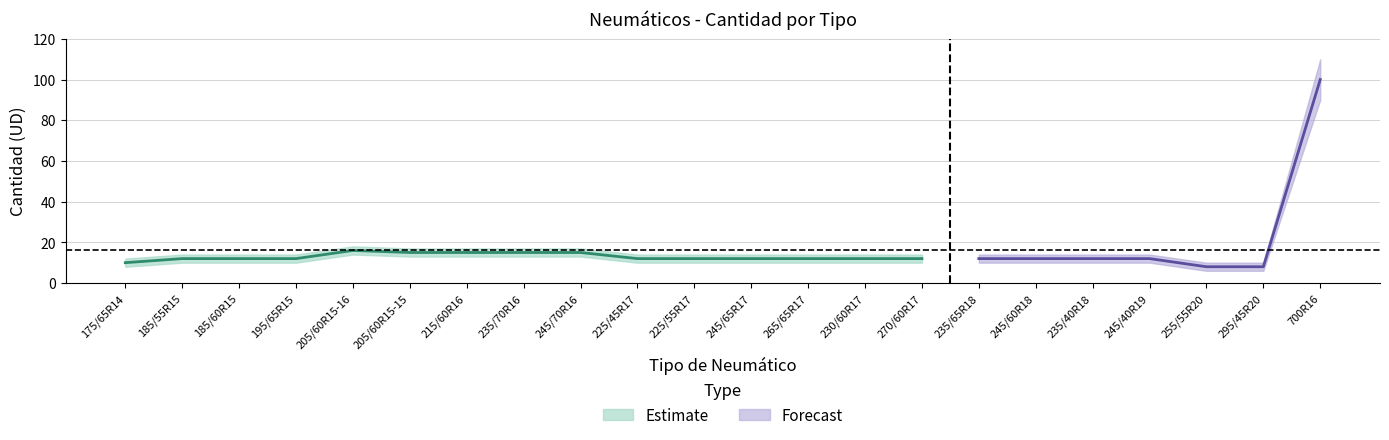

At which category does Quantity reach its first local peak?

205/60R15-16